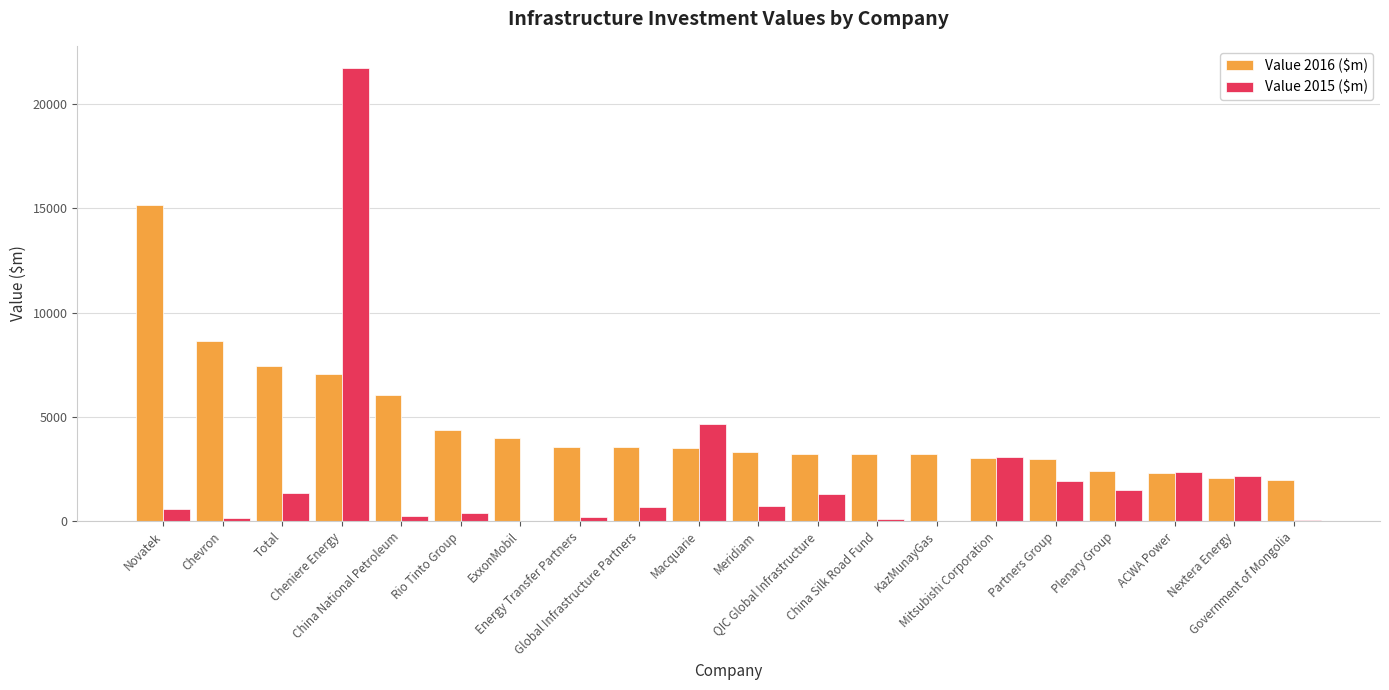

Which series has the largest total across all categories?

Value 2016 ($m)